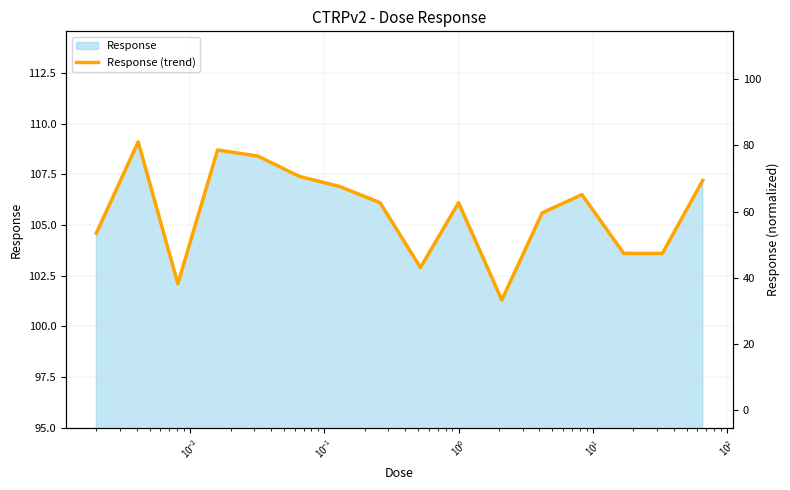

Is it true that the value at $\mathdefault{10^{1}}$ is 70.8?

False